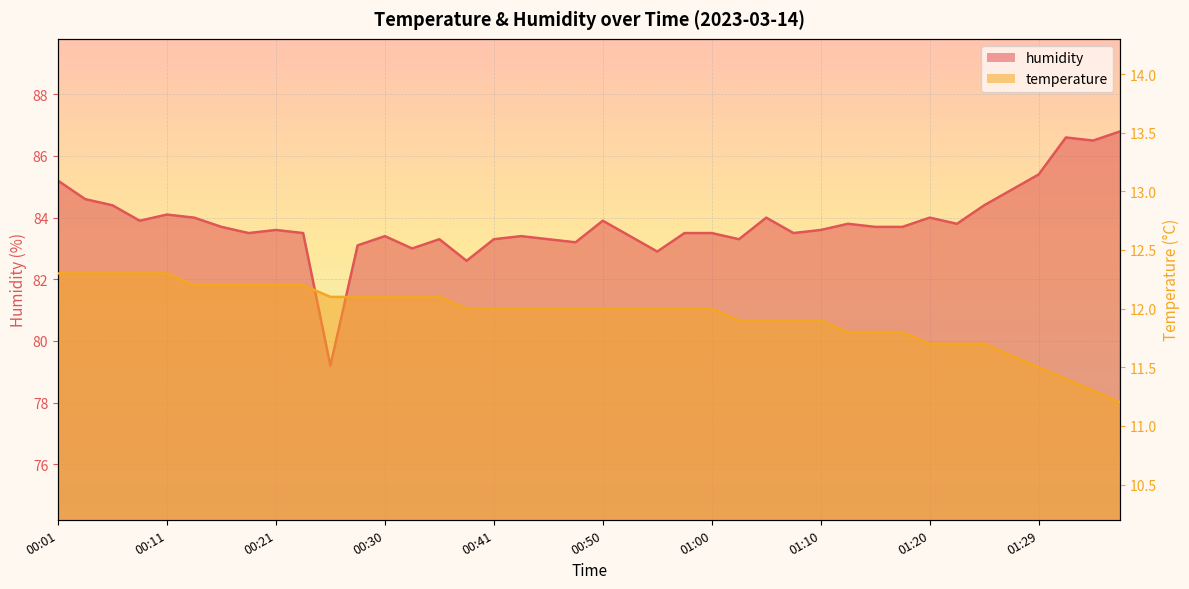

Where is the first local minimum for humidity?

00:08